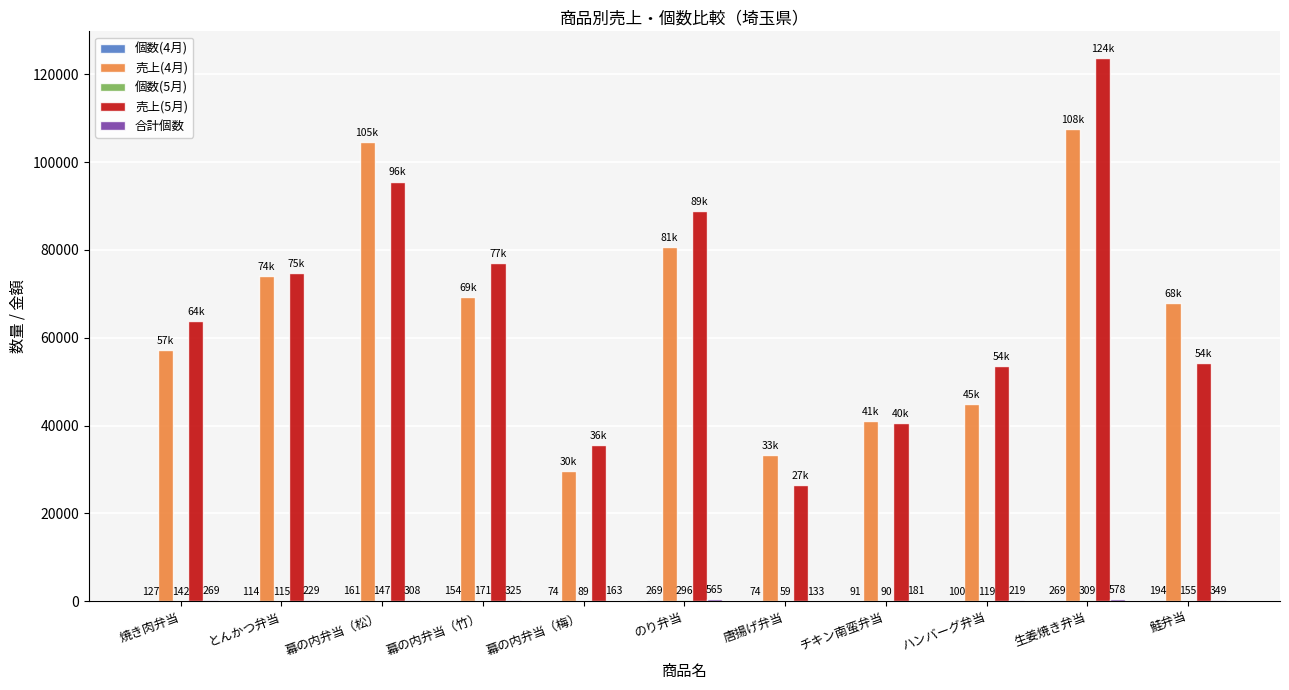

How many categories are shown in the chart?

11